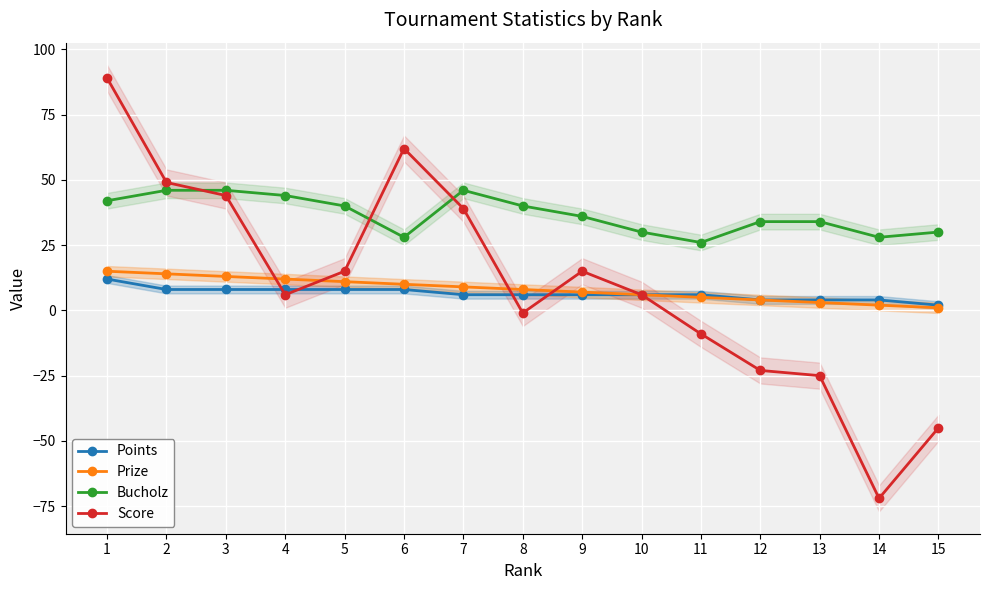

Which series changed the most between 7 and 13?

Score